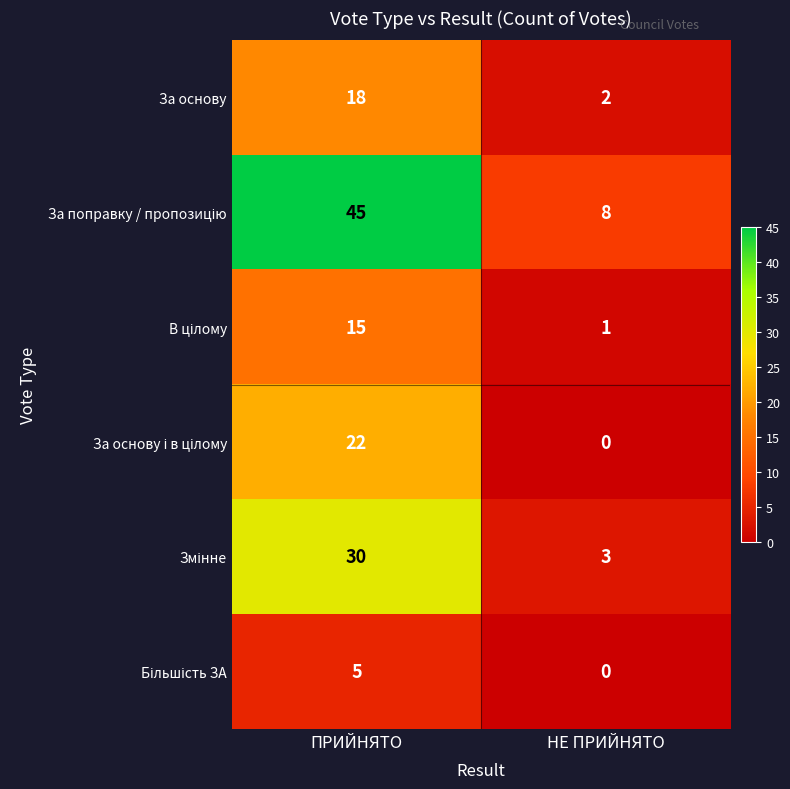

What is the sum of the За основу values at НЕ ПРИЙНЯТО and ПРИЙНЯТО?

20